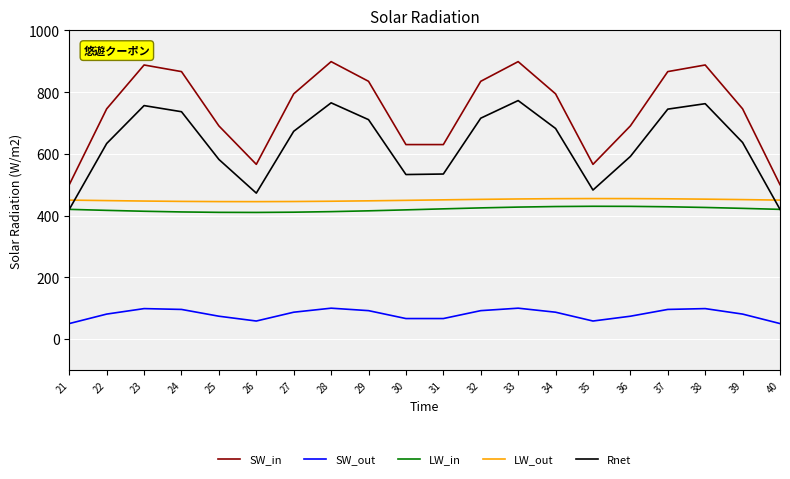

Which series has the largest range (max minus min)?

SW_in